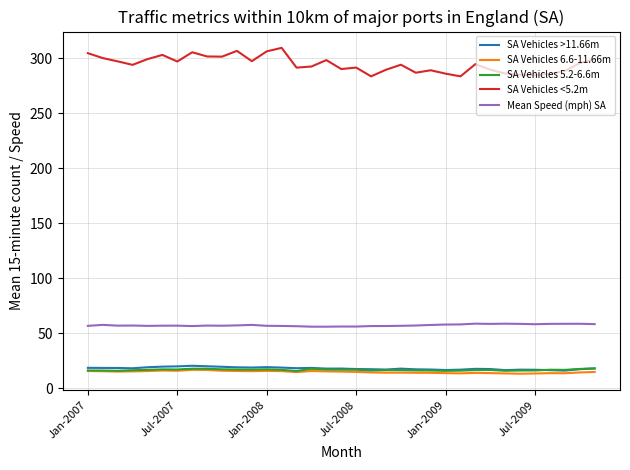

Which series has the largest total across all categories?

SA Vehicles <5.2m